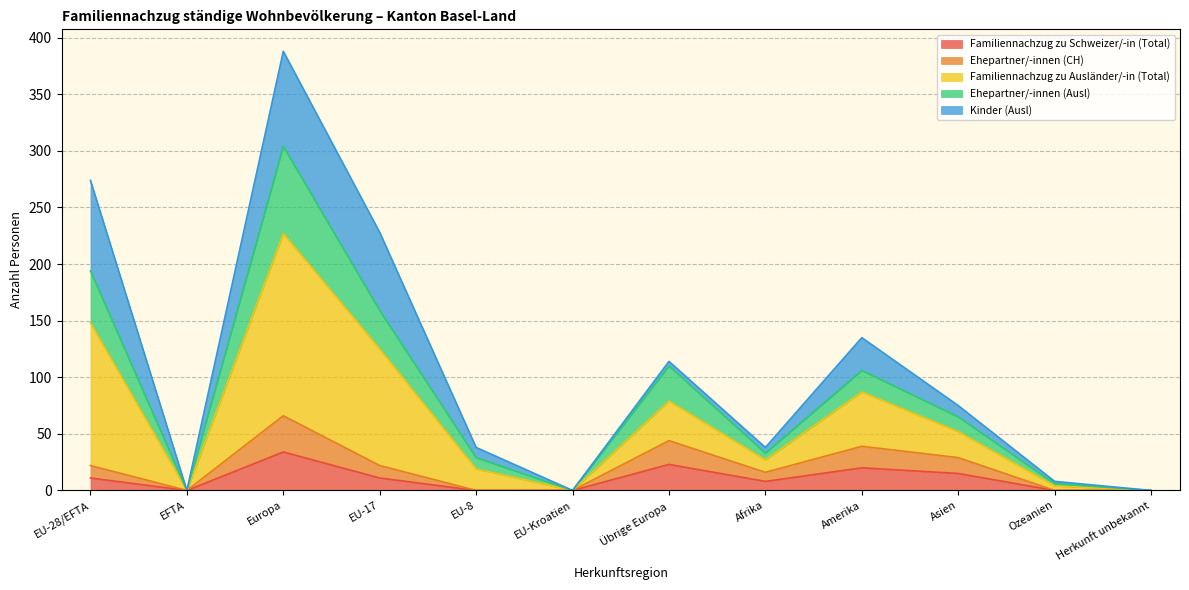

What are all the series names shown in the legend?

Familiennachzug zu Schweizer/-in (Total), Ehepartner/-innen (CH), Familiennachzug zu Ausländer/-in (Total), Ehepartner/-innen (Ausl), Kinder (Ausl)